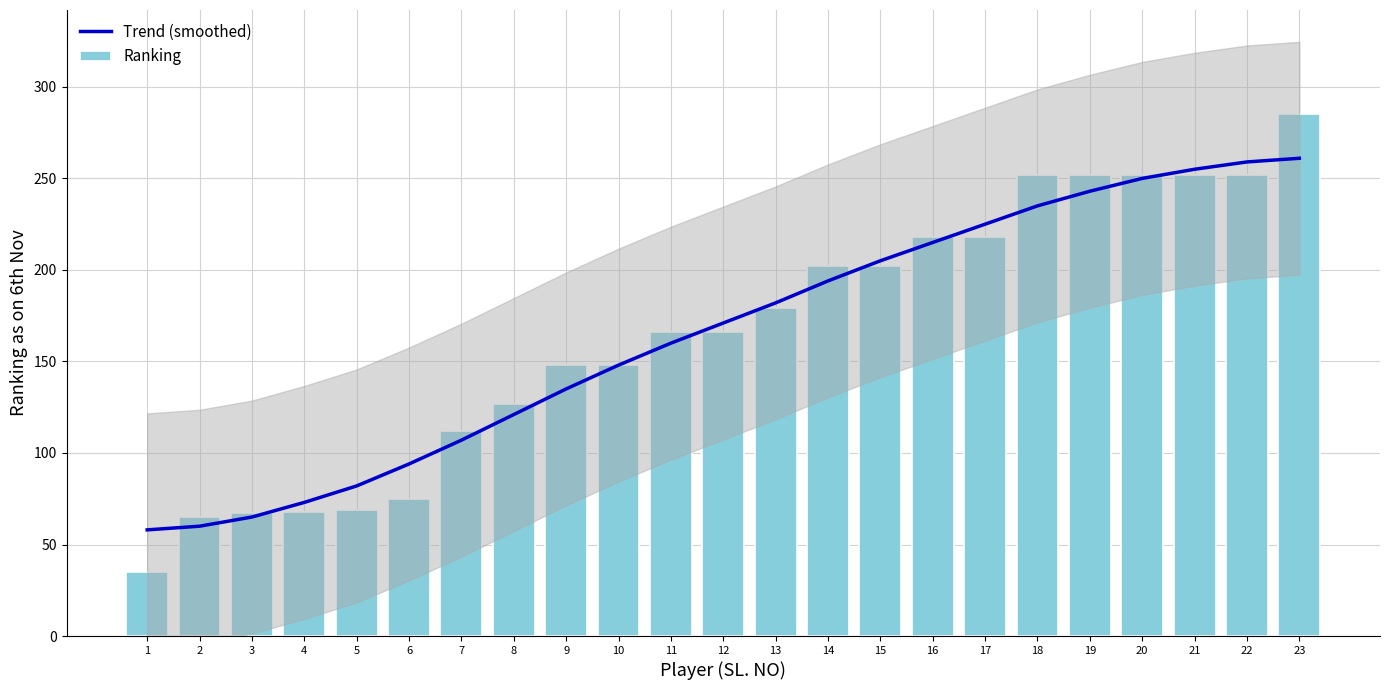

List the series in order of their overall mean, highest first.

Ranking, Trend (smoothed)